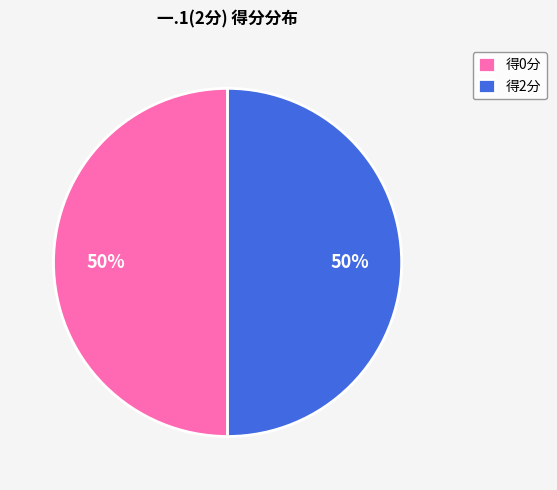

What is the ratio of the value at 得2分 to the value at 得0分?

1.0